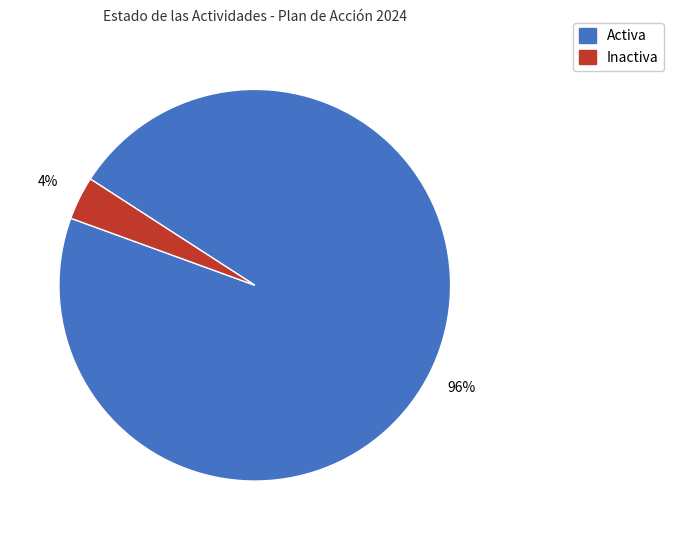

What is the majority slice?

Activa